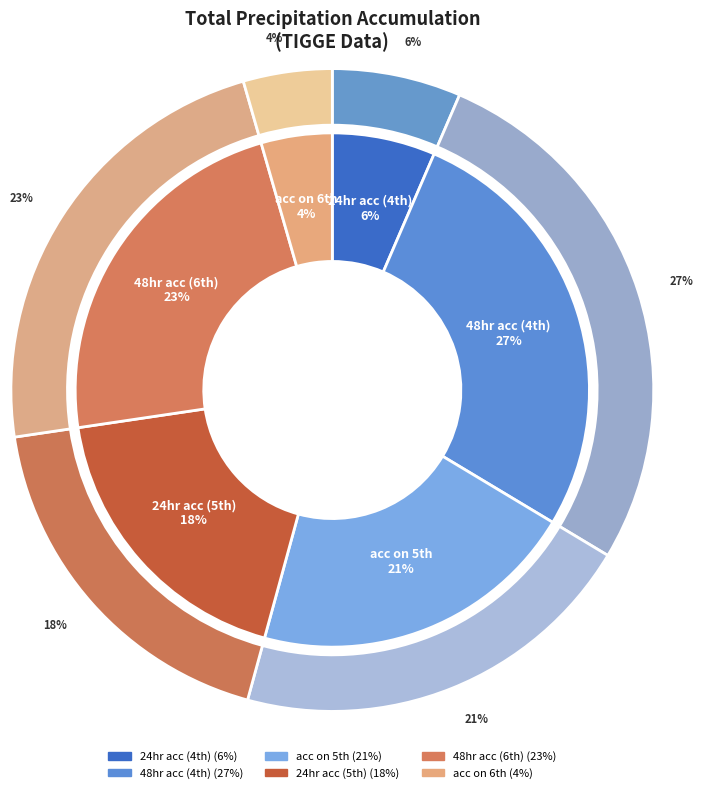

Which slice is the largest?

48hr acc (4th)